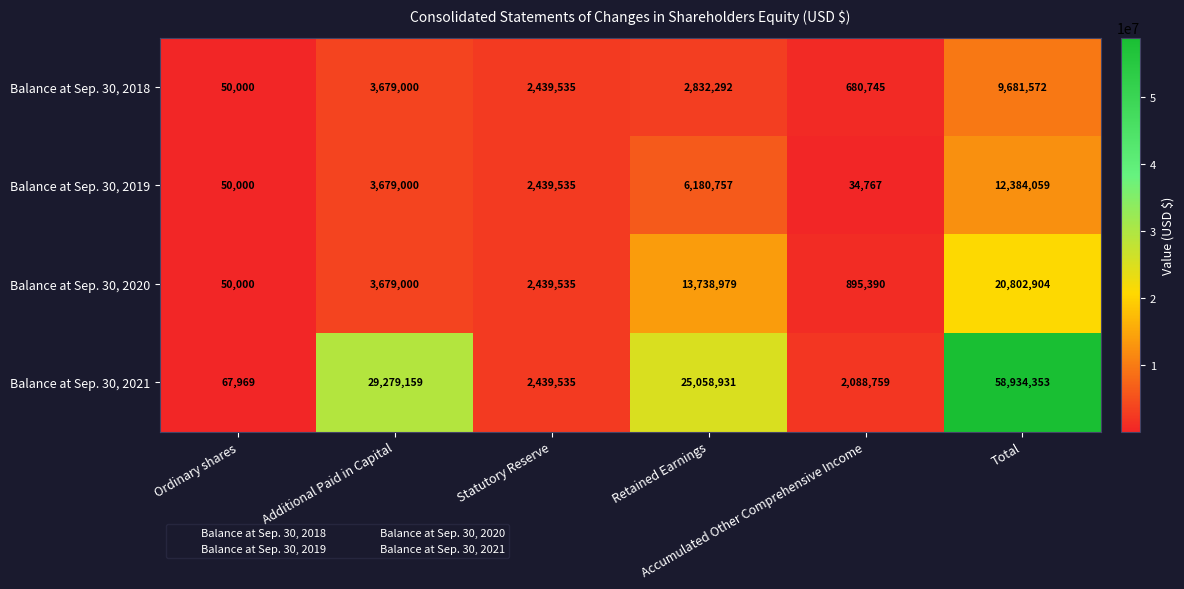

Rank the series by their maximum value, from highest to lowest.

Balance at Sep. 30, 2021, Balance at Sep. 30, 2020, Balance at Sep. 30, 2019, Balance at Sep. 30, 2018